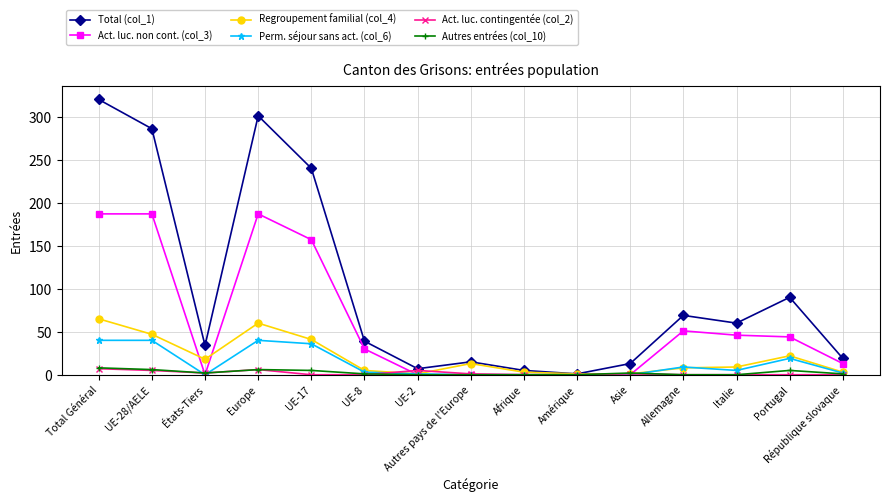

Which series has the largest range (max minus min)?

Total (col_1)